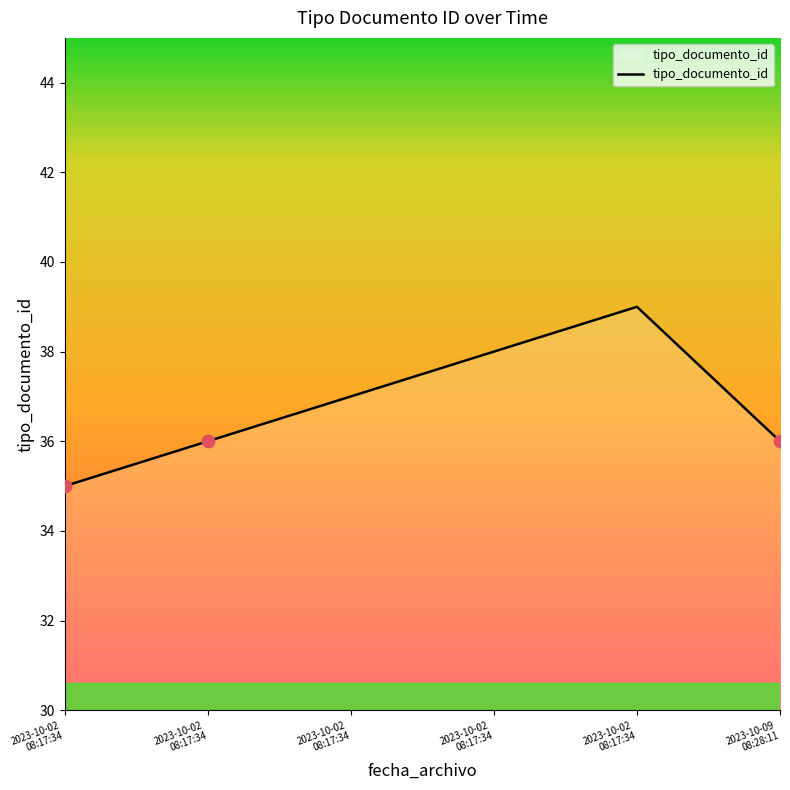

What is the ratio of the value at 2023-10-09
08:28:11 to the value at 2023-10-02
08:17:34?

1.0